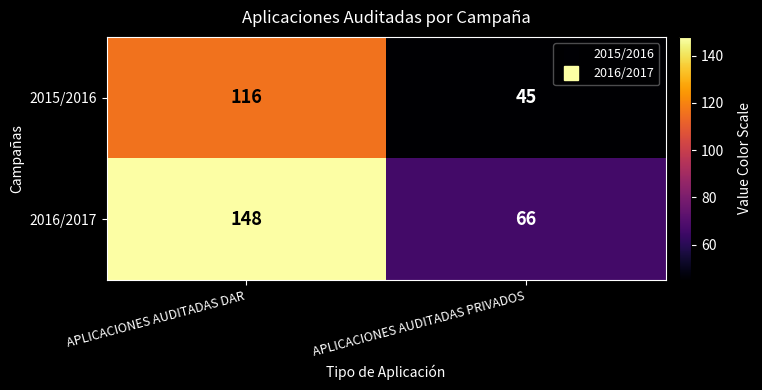

At which category is the sum across all series the highest?

APLICACIONES AUDITADAS DAR